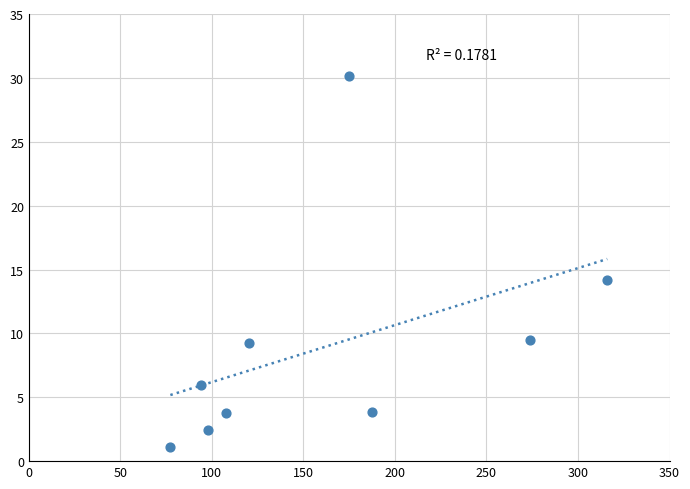

What is the average X value?

161.0